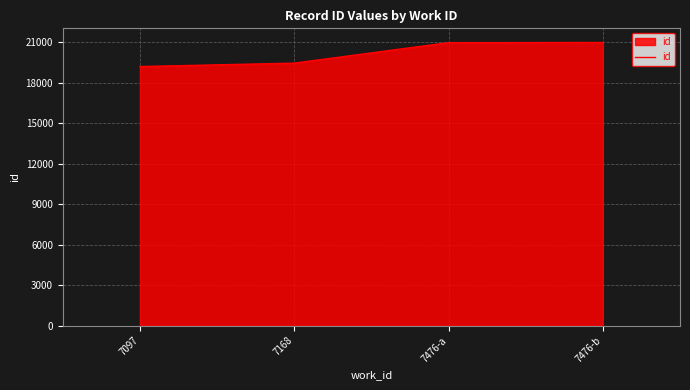

What is the greatest value displayed?

20979